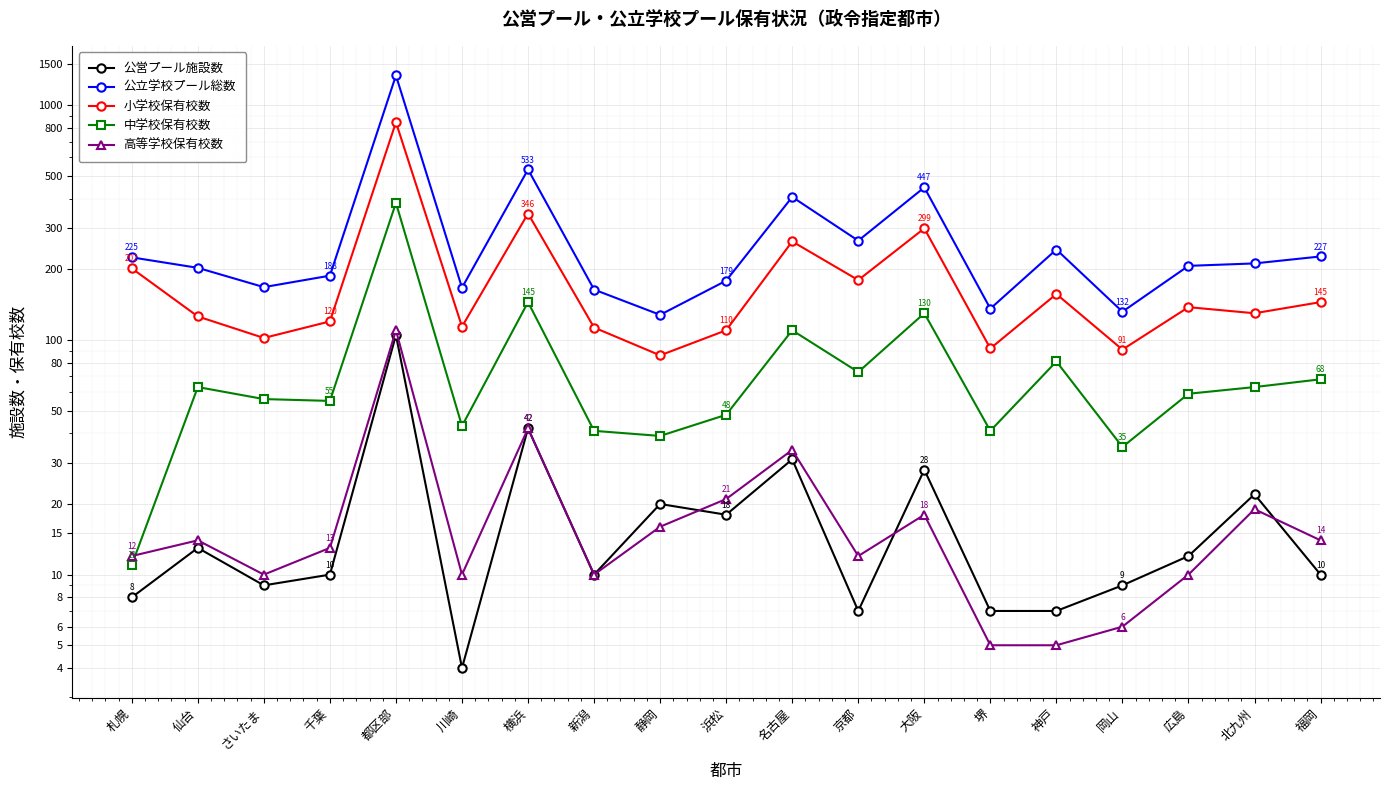

At how many categories does at least one series exceed 902?

1